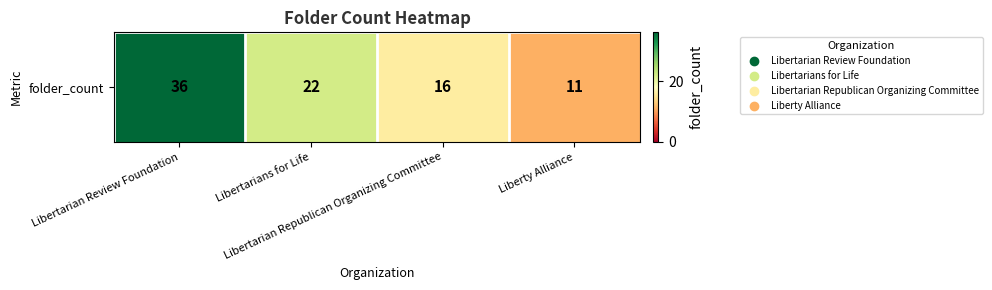

List the labels in order of value, smallest first.

Liberty Alliance, Libertarian Republican Organizing Committee, Libertarians for Life, Libertarian Review Foundation